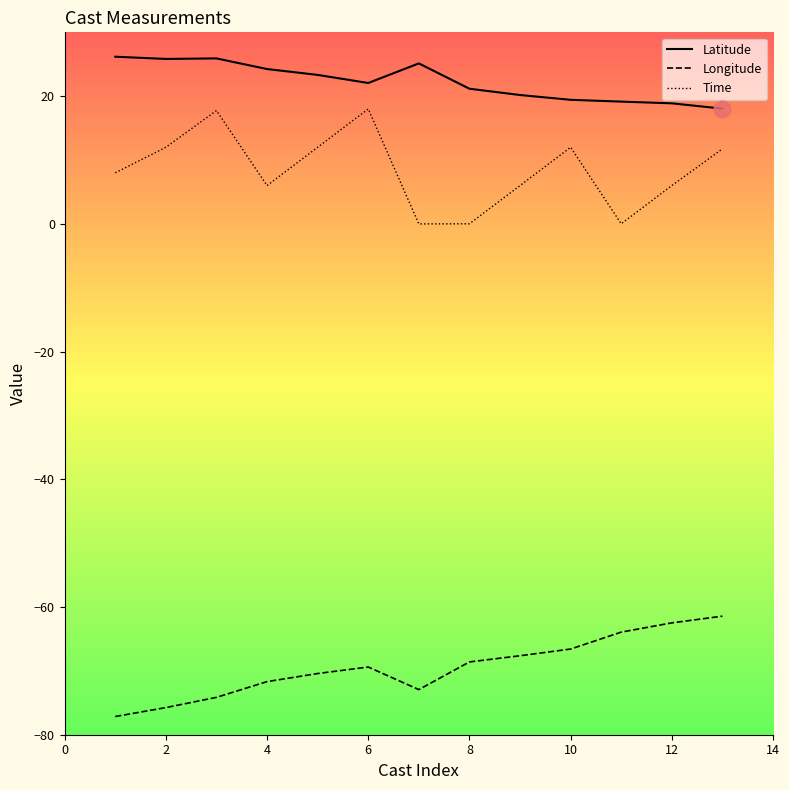

What are all the series names shown in the legend?

Latitude, Longitude, Time